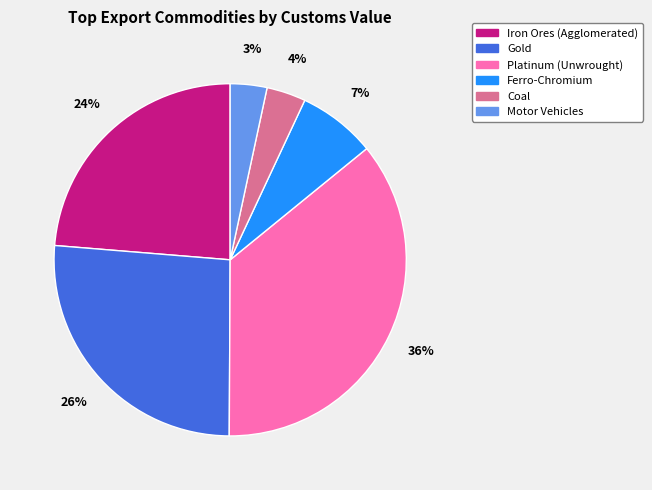

How many segments does this pie chart have?

6